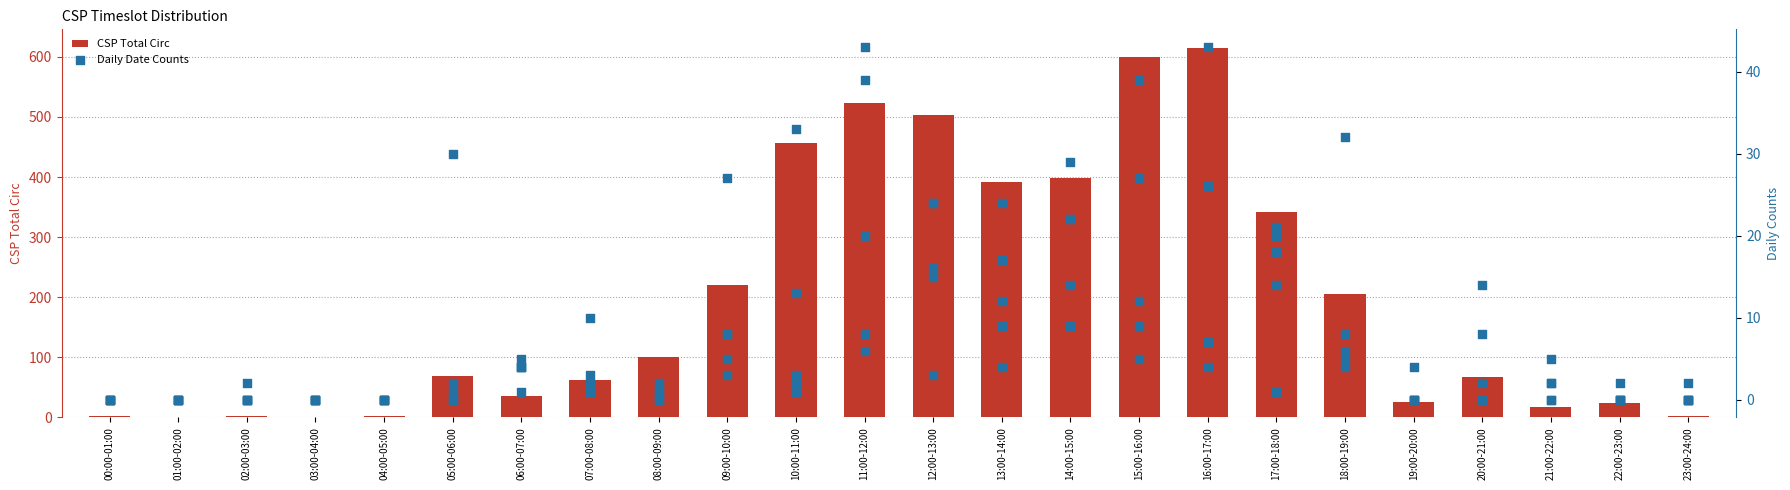

What is the change in value from 05:00-06:00 to 12:00-13:00?

+435